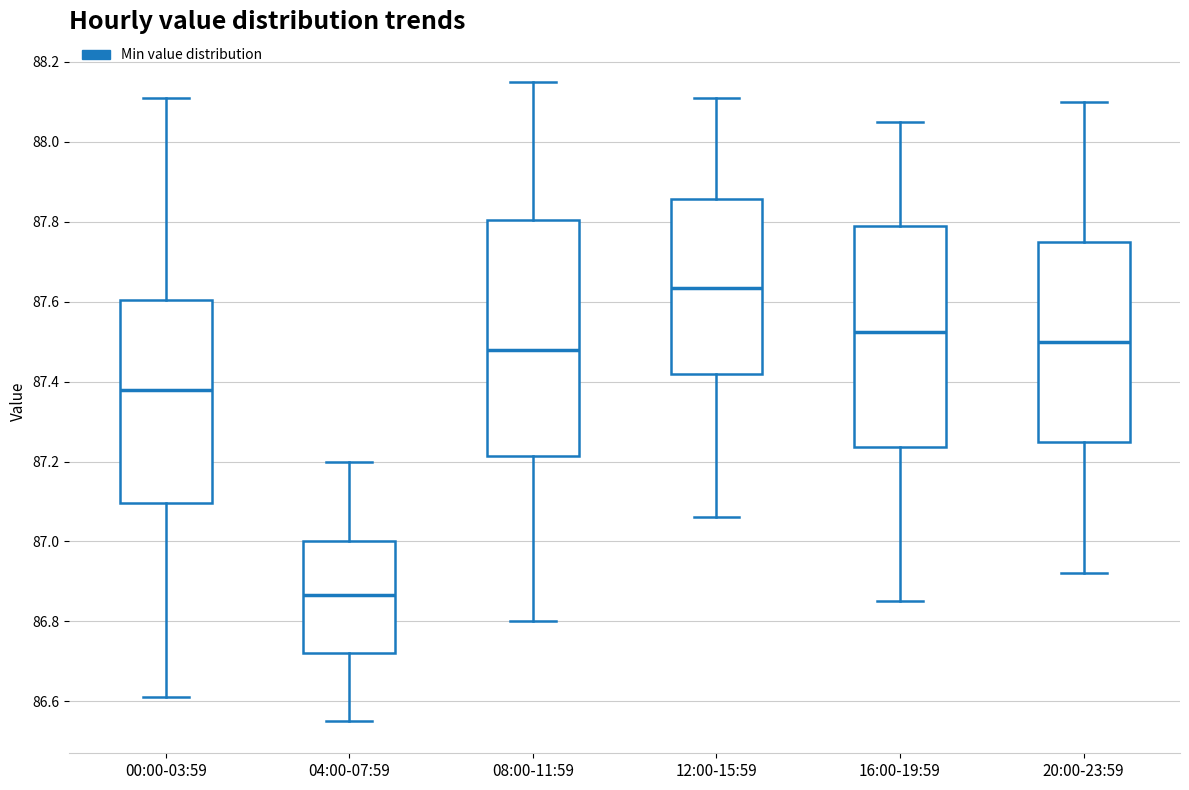

Comparing the boxes themselves (not the whiskers), which one is the tallest?

08:00-11:59